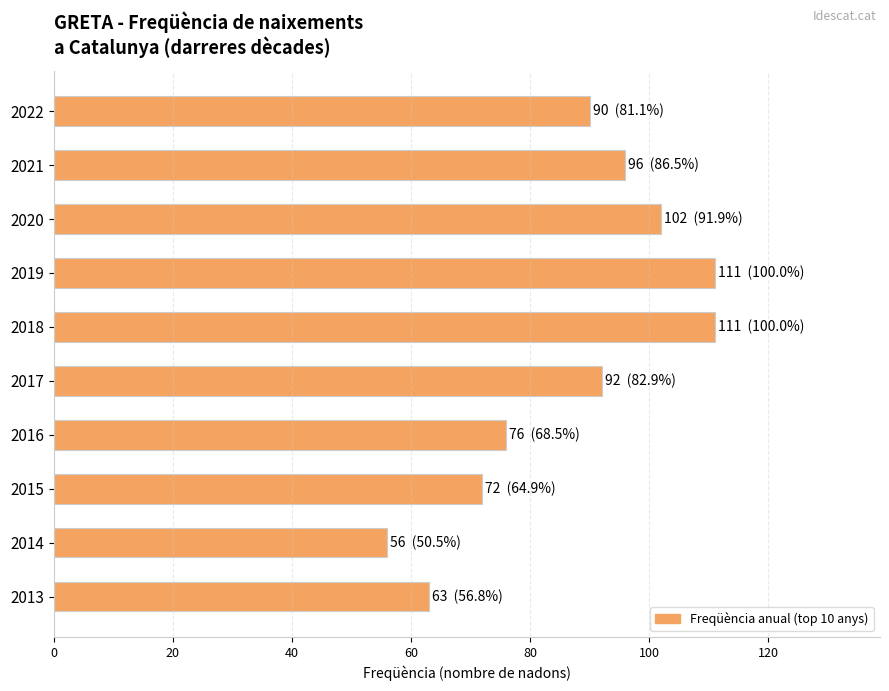

The chart shows a value of 37 at 2013. True or false?

False